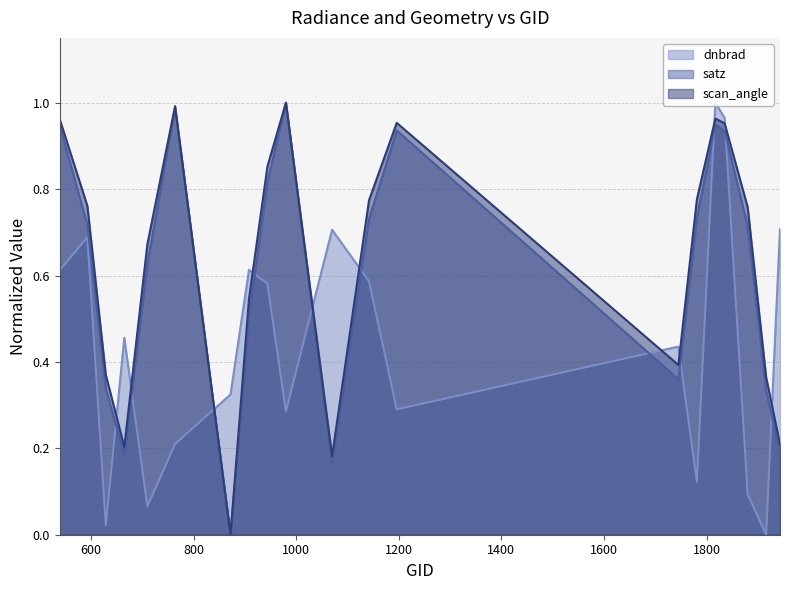

After their last crossing, which series has the higher values: dnbrad or satz?

dnbrad